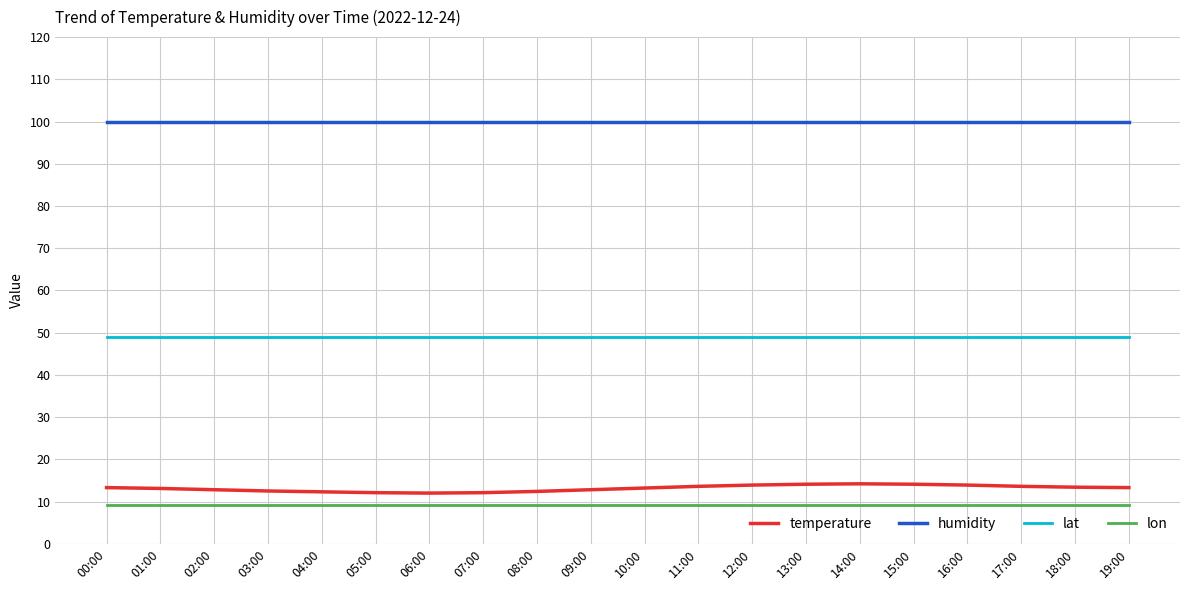

What is the minimum value for lon?

9.2